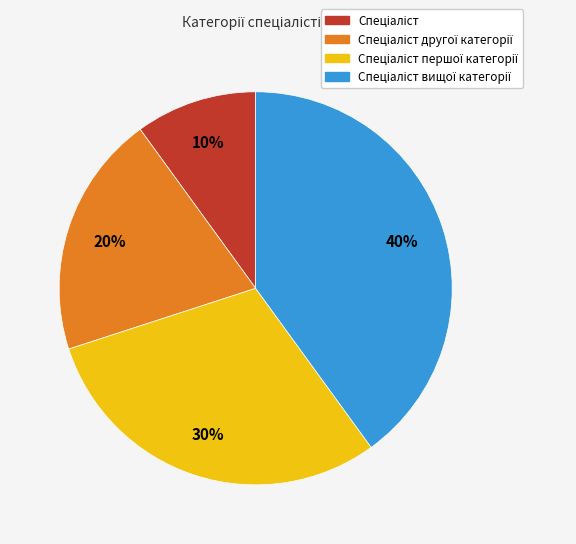

Is there a majority slice in this chart?

No